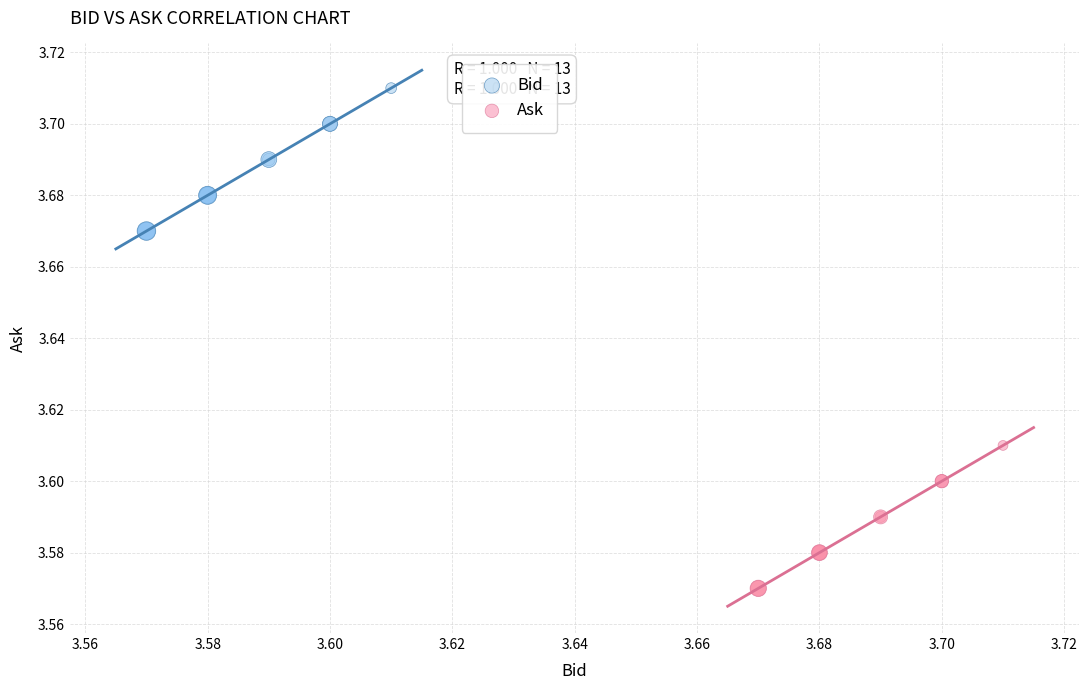

Which series contains the lowest Y value?

Ask